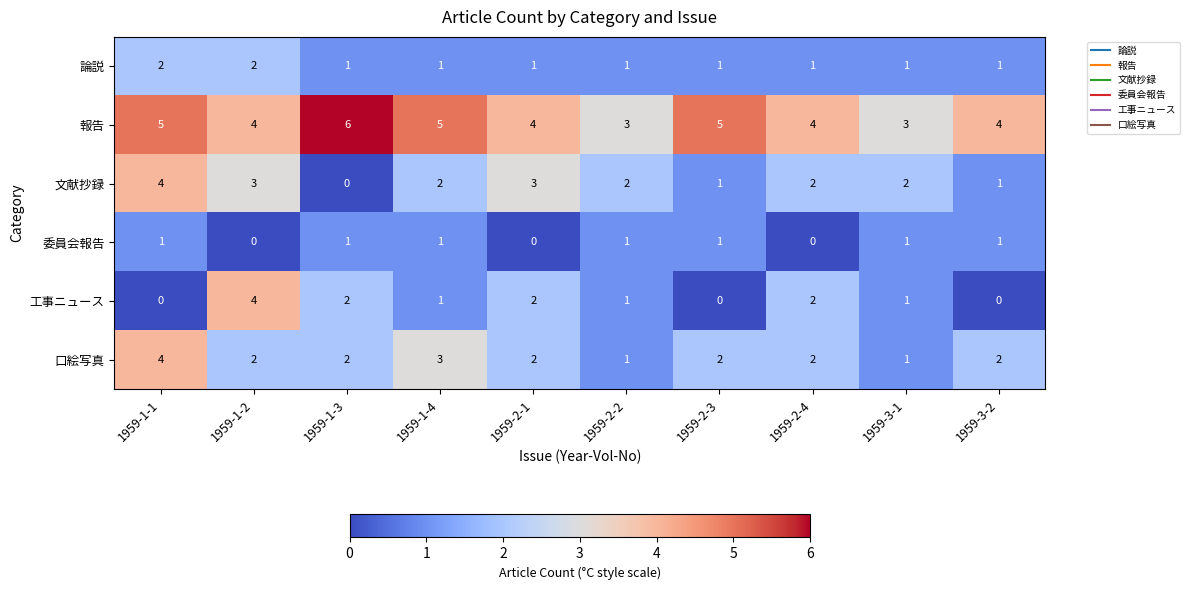

The 委員会報告 series shows 2 at 1959-3-1. True or false?

False